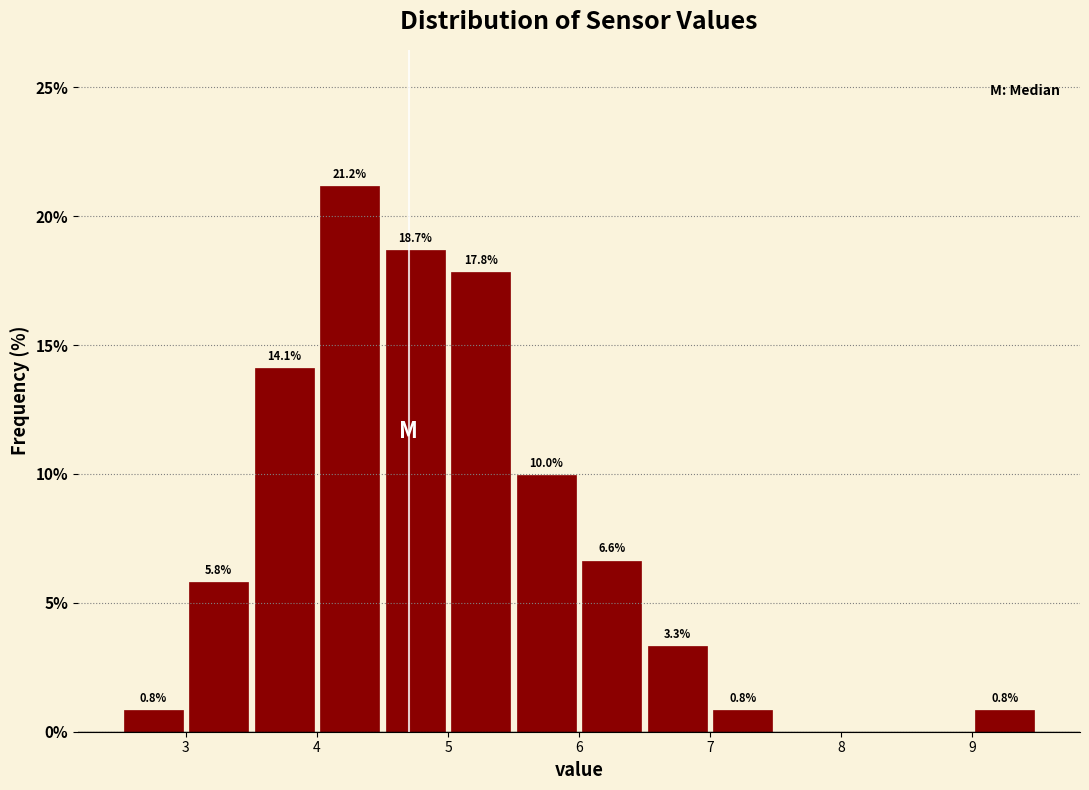

Which range on the x-axis has the tallest bar?

4.0 to 4.5